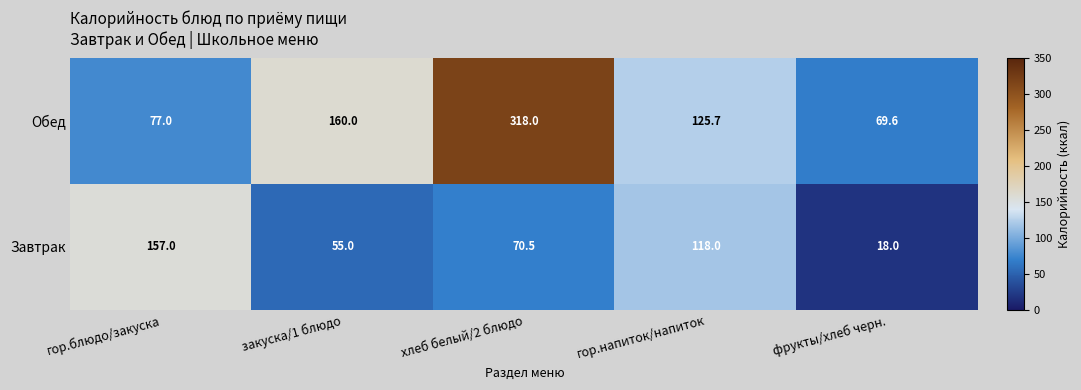

Where is Обед nearest to the value 193?

закуска/1 блюдо